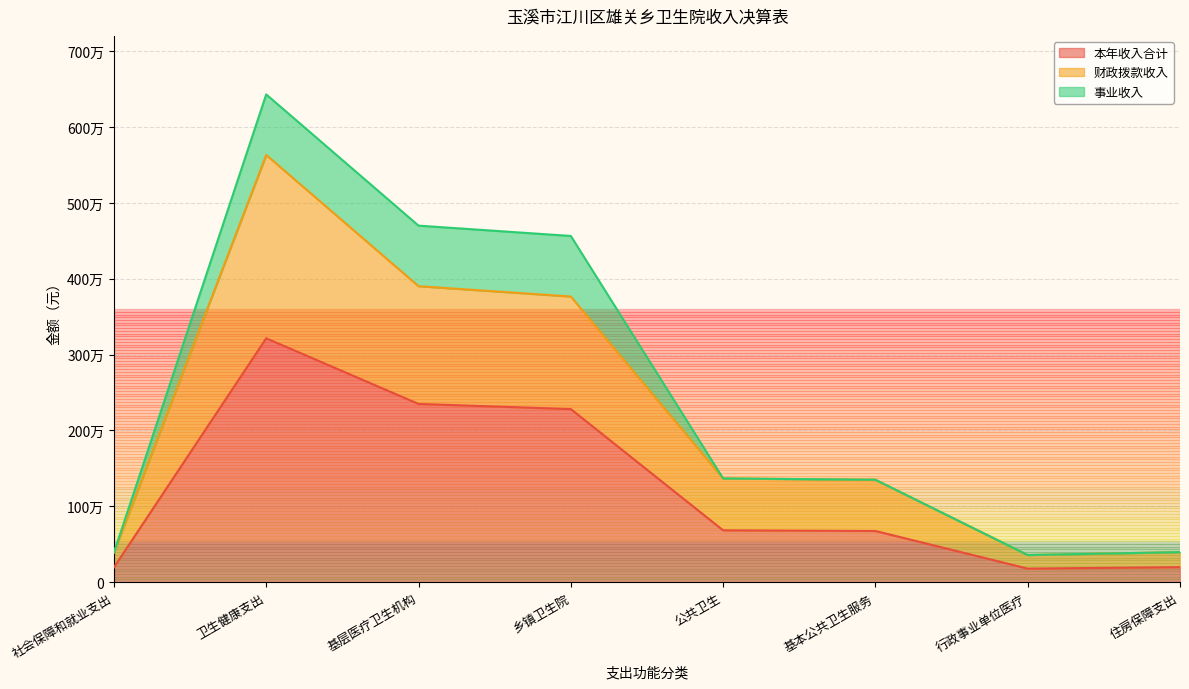

True or false: 财政拨款收入 and 本年收入合计 intersect in this chart.

False